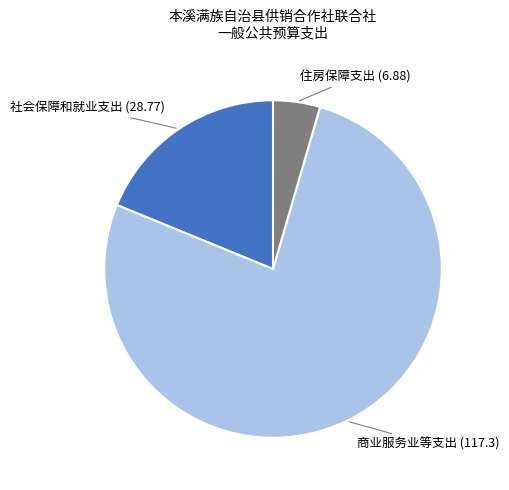

Does any single category account for the majority?

Yes